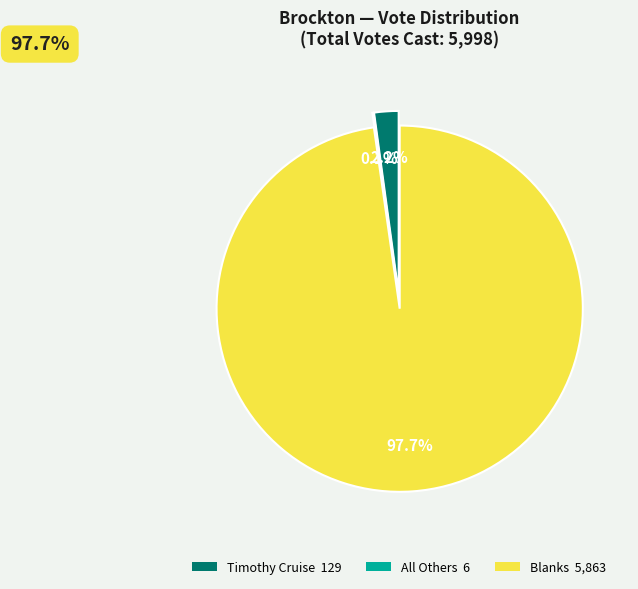

What is the ratio of the value at Total Votes Cast to the value at Timothy Cruise?

46.5